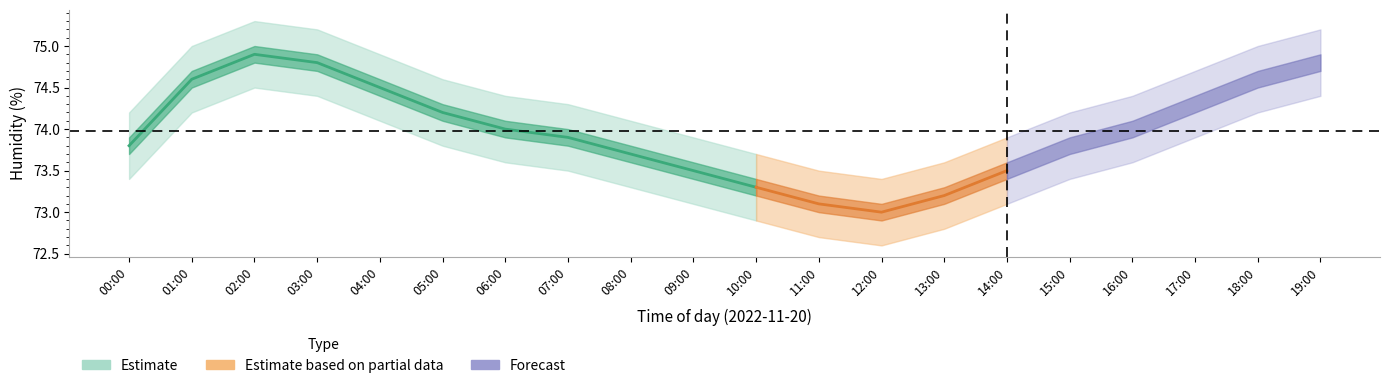

Rank the categories by value from highest to lowest.

02:00, 03:00, 01:00, 04:00, 05:00, 06:00, 07:00, 00:00, 08:00, 09:00, 10:00